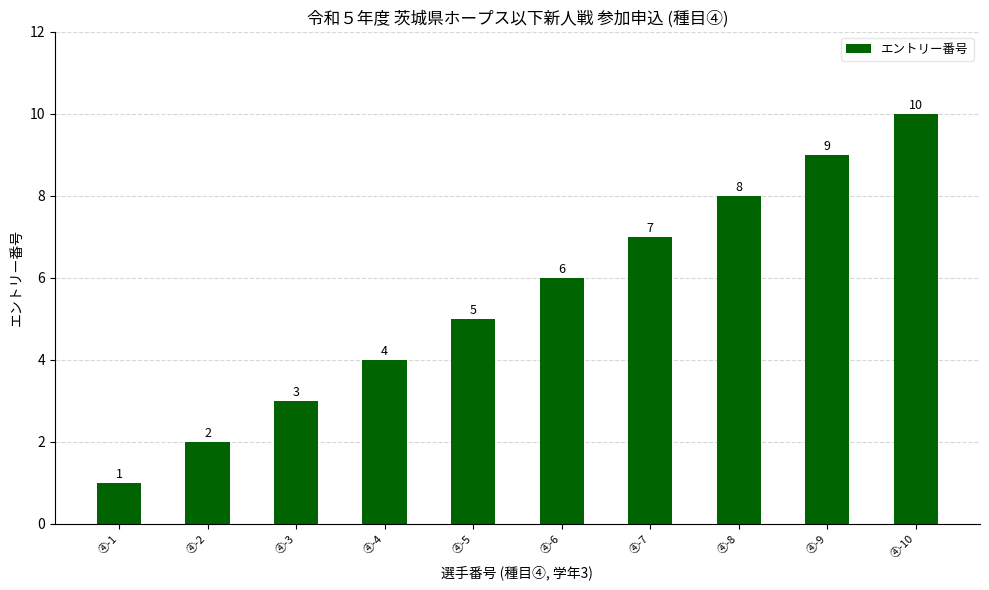

Reading left to right, list all the values displayed in this chart.

④-1=1	④-2=2	④-3=3	④-4=4	④-5=5	④-6=6	④-7=7	④-8=8	④-9=9	④-10=10